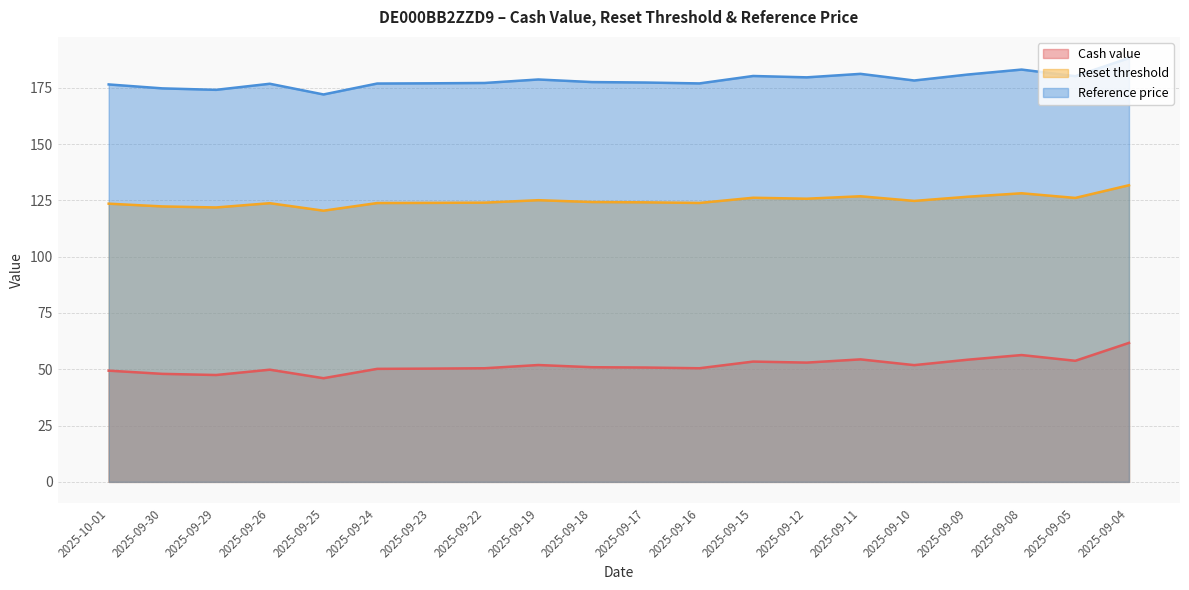

What is the value of the Reset threshold point at the 19th from the left?

126.1